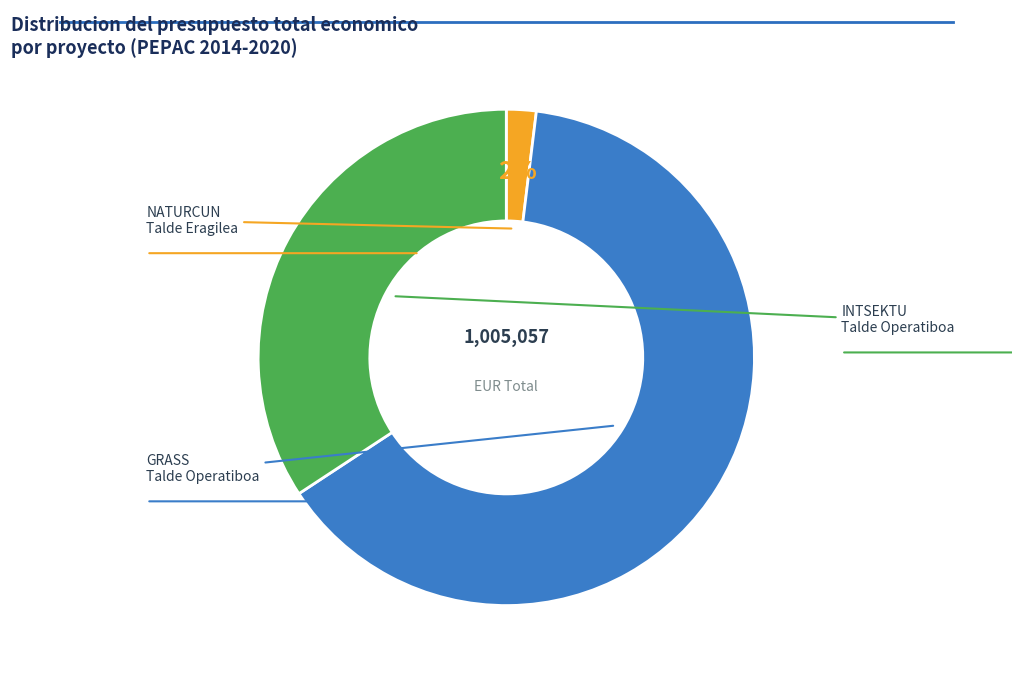

Does any single category account for the majority?

Yes